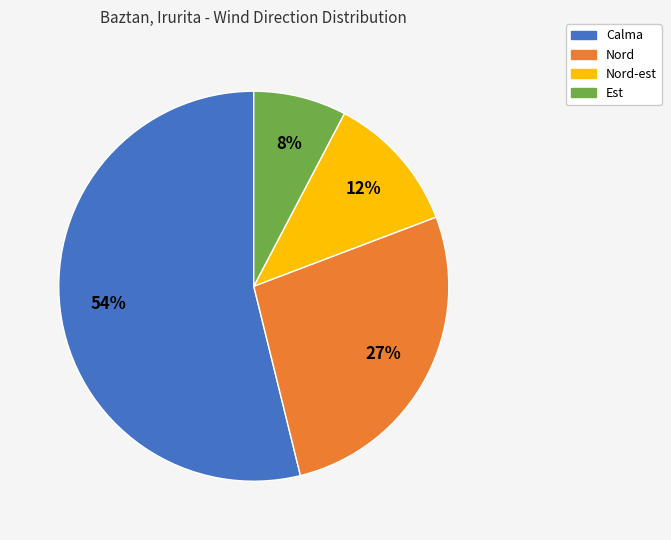

How many slices are in this pie chart?

4